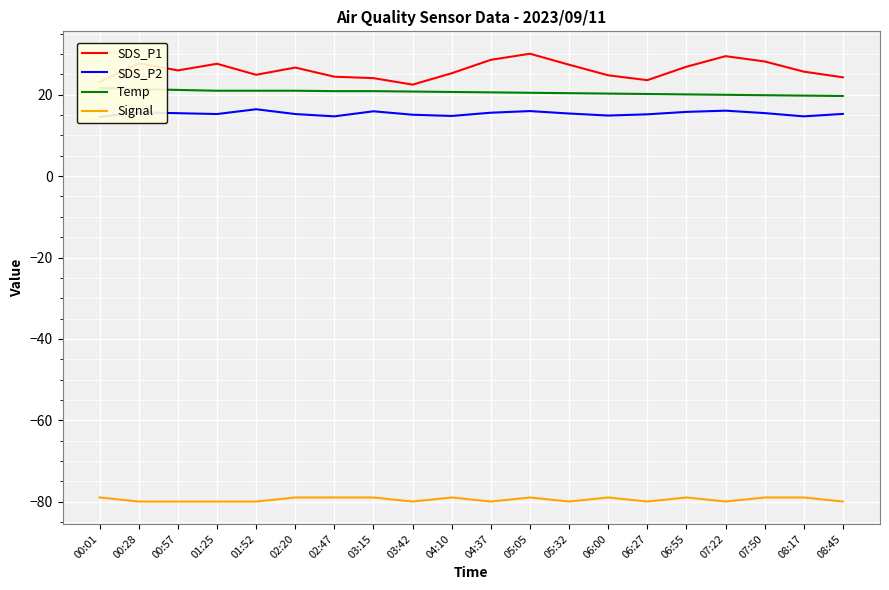

At which label is Temp closest to 20?

07:22